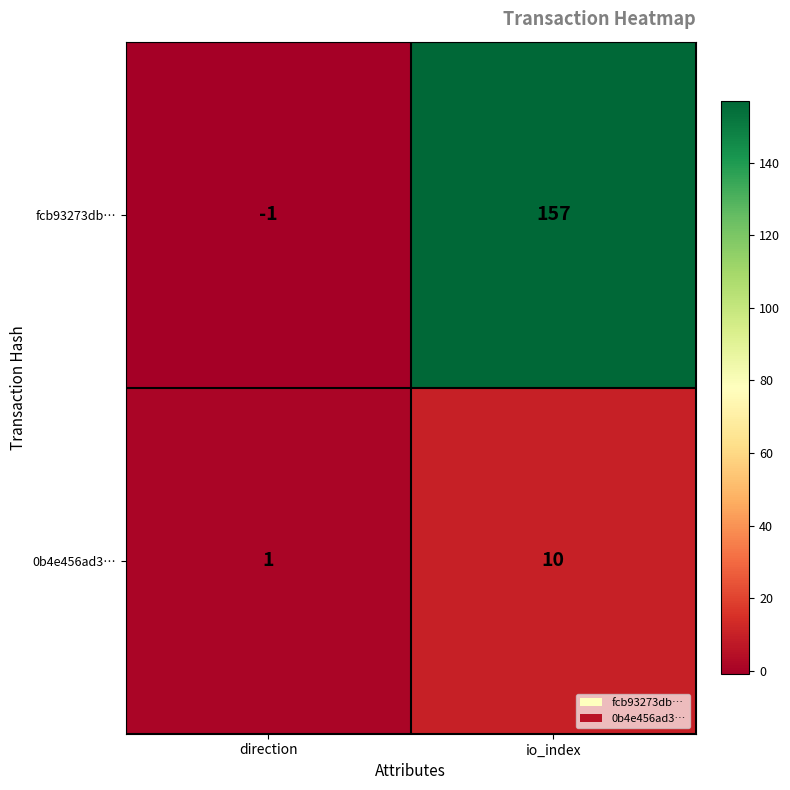

What is the difference between the highest and lowest values at io_index?

147